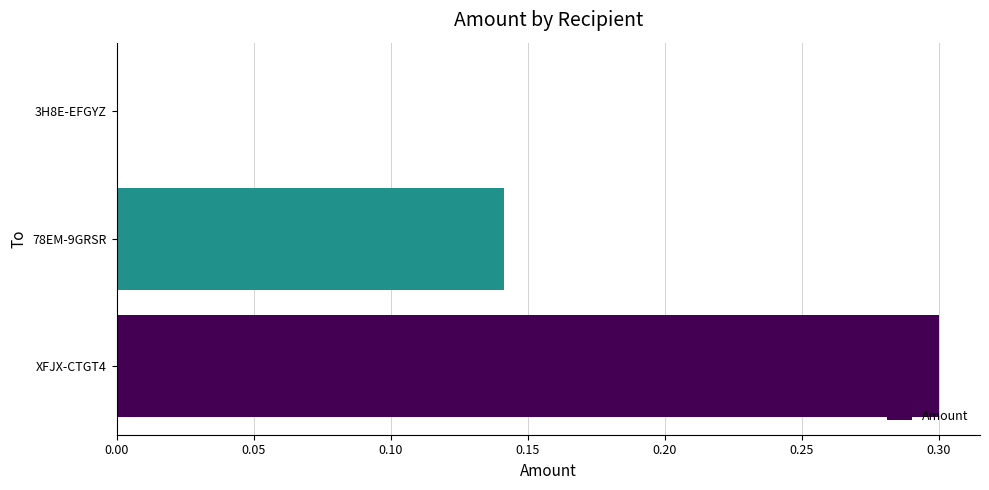

What is the sum of all values?

0.4